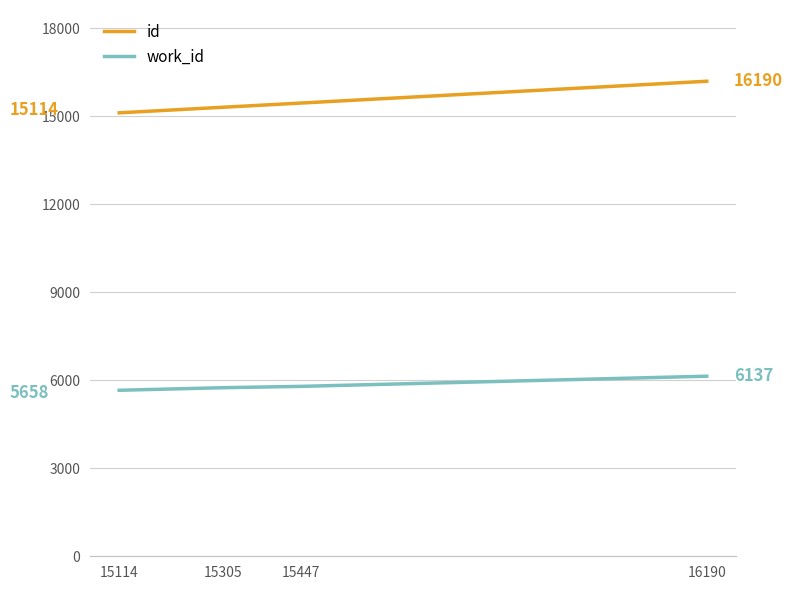

What is the maximum value for id?

16190